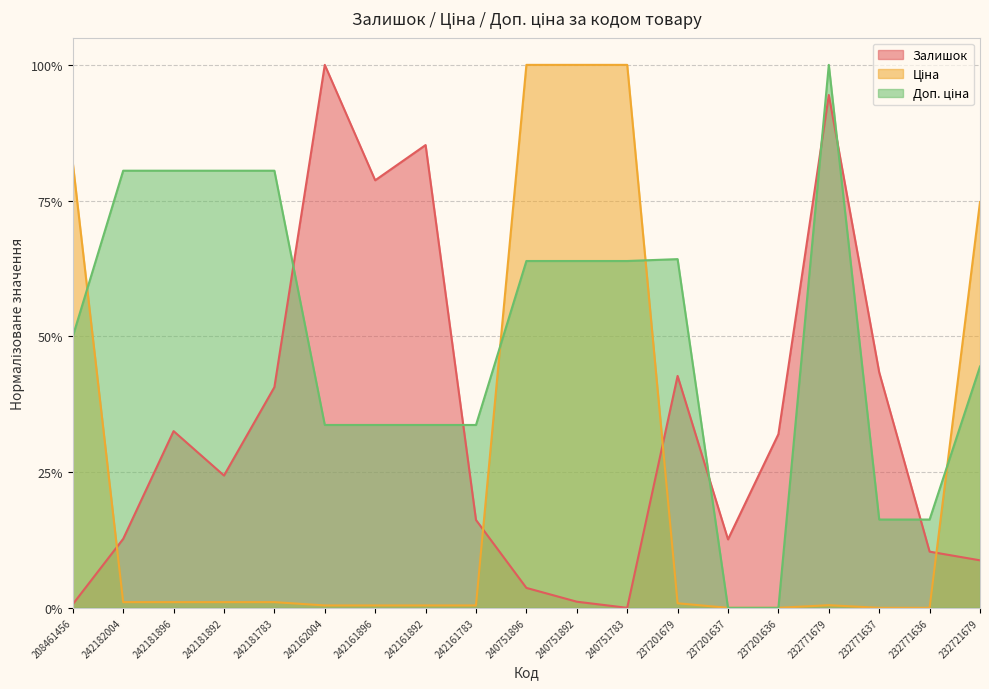

Is it true that Доп. ціна equals 0.2 at 237201679?

False